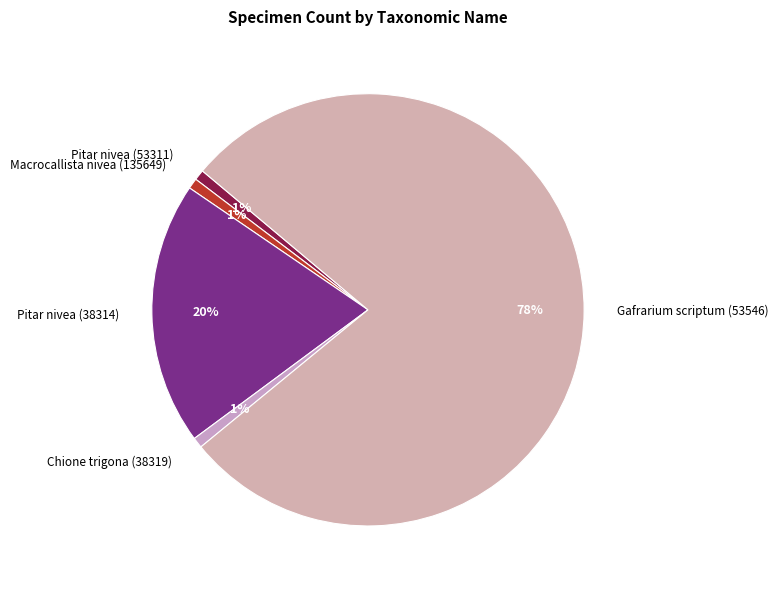

Which slice is the largest?

Gafrarium scriptum (53546)